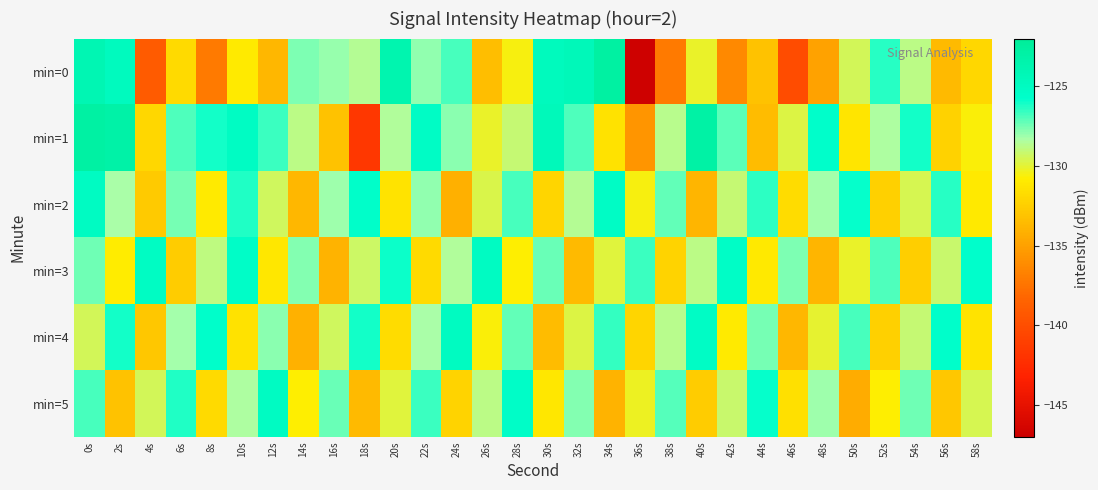

What is the maximum value shown in the chart?

-122.8